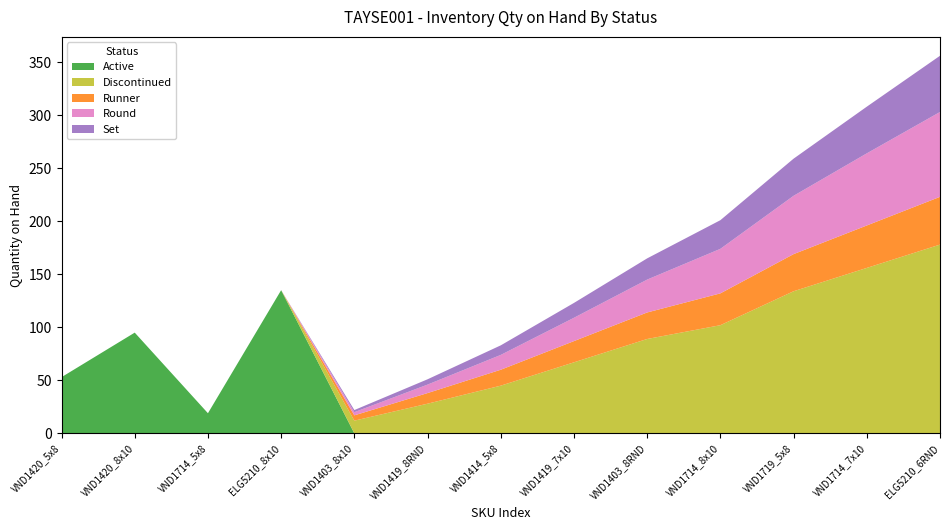

Reading right to left, transcribe all the data shown in this chart.

Active: 0	0	0	0	0	0	0	0	0	135	19	95	53
Discontinued: 178	156	134	102	89	67	45	28	12	0	0	0	0
Runner: 45	40	35	30	25	20	15	10	5	0	0	0	0
Round: 80	68	55	42	31	22	14	8	3	0	0	0	0
Set: 53	44	35	27	20	14	9	5	2	0	0	0	0